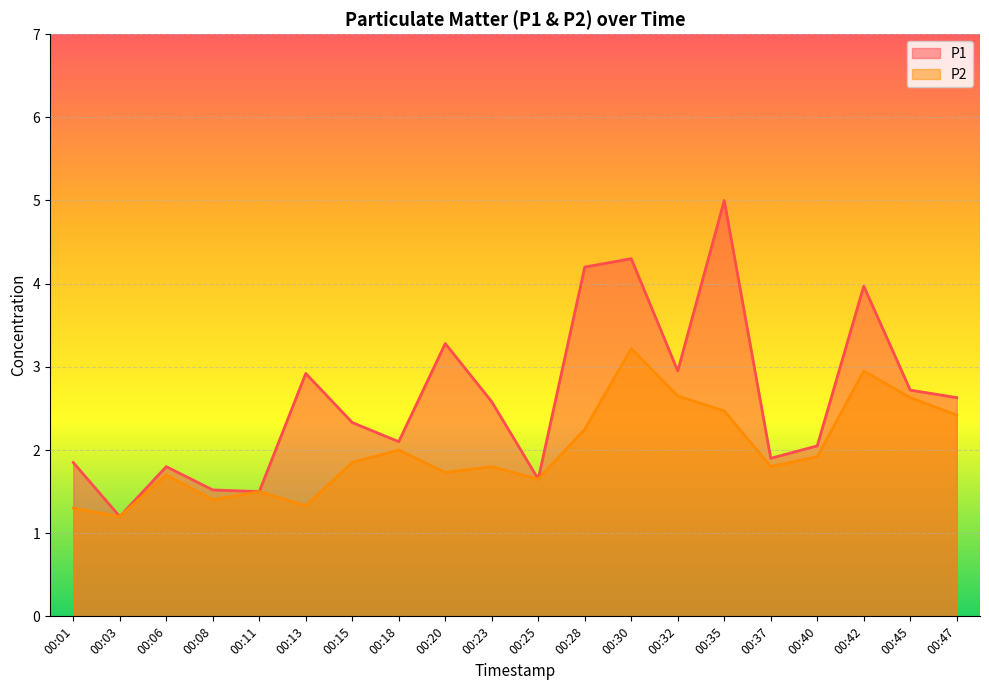

Reading left to right, list all the values displayed in this chart.

P1: 1.9	1.2	1.8	1.5	1.5	2.9	2.3	2.1	3.3	2.6	1.6	4.2	4.3	3.0	5.0	1.9	2.0	4.0	2.7	2.6
P2: 1.3	1.2	1.7	1.4	1.5	1.3	1.9	2.0	1.7	1.8	1.6	2.2	3.2	2.6	2.5	1.8	1.9	3.0	2.6	2.4